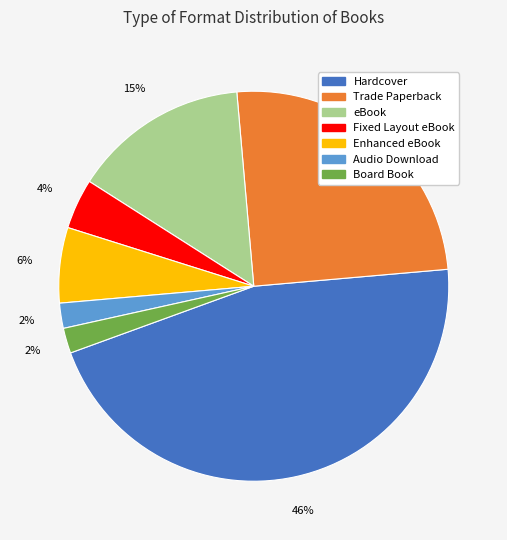

Is the sum of eBook and Fixed Layout eBook greater than half?

No